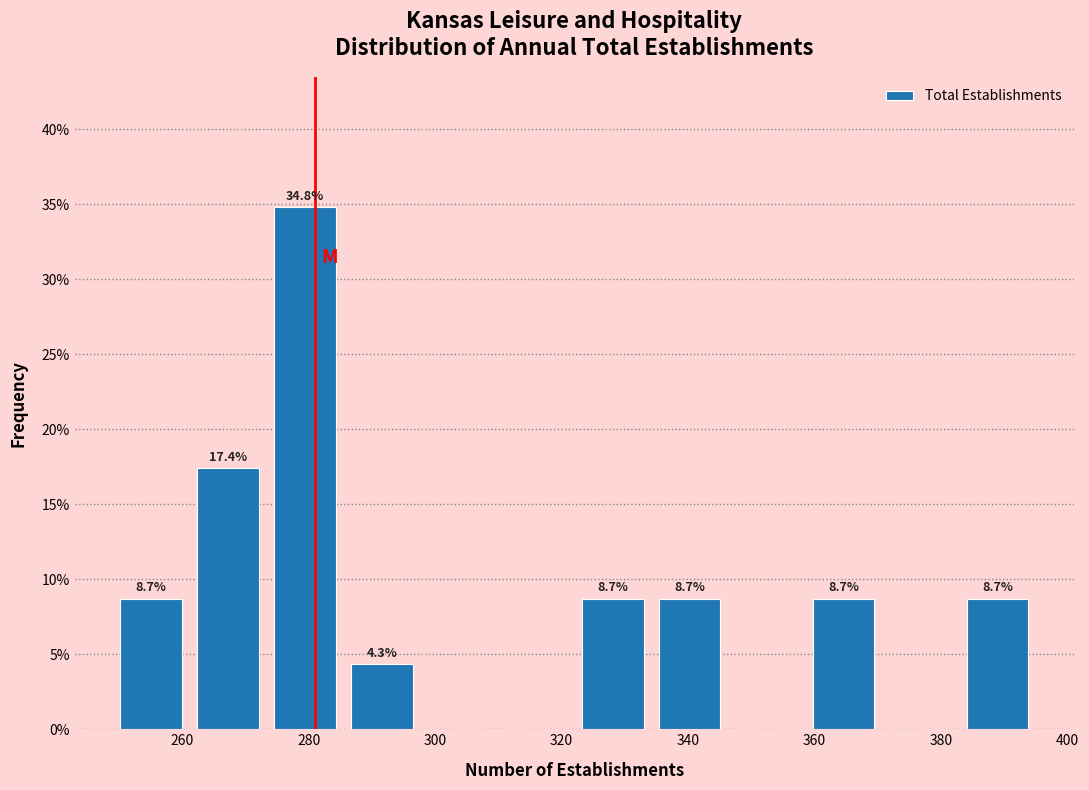

Which range on the x-axis has the tallest bar?

274 to 286